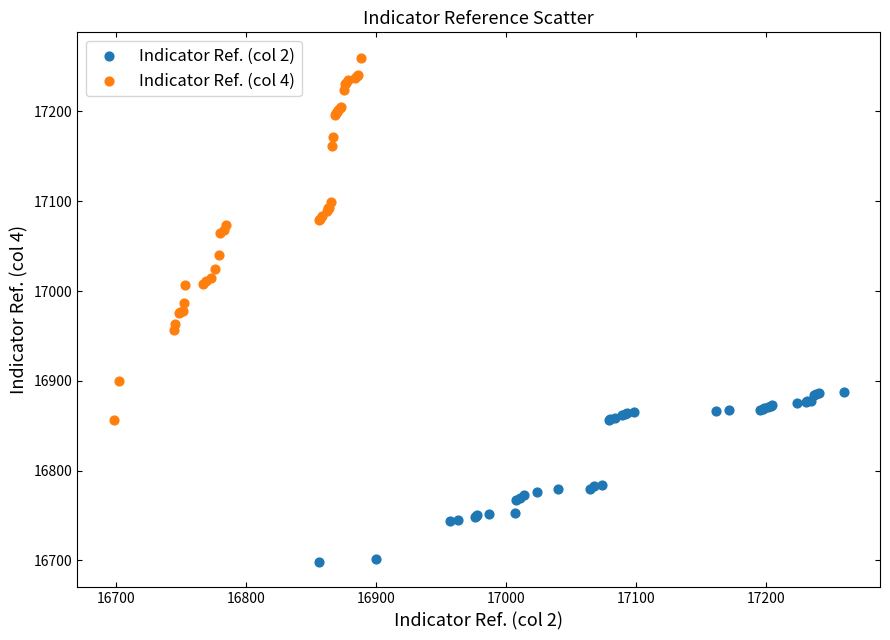

Which series reaches the minimum Y coordinate?

Indicator Ref. (col 2)